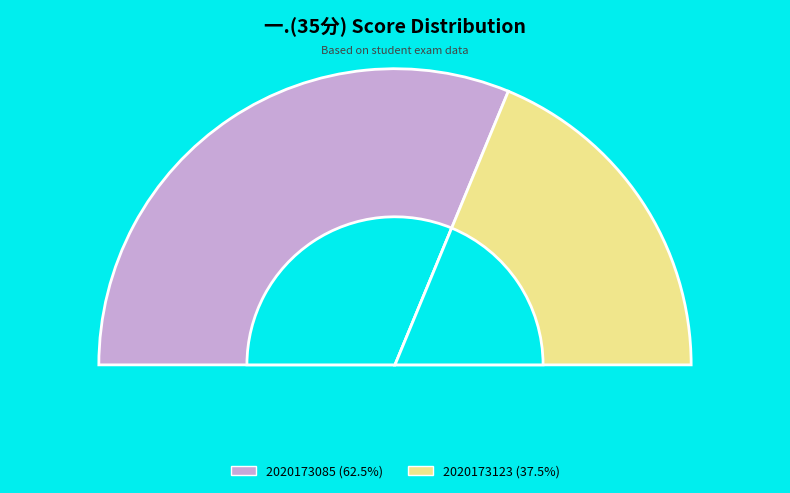

What is the ratio of the value at 2020173085 to the value at 2020173123?

1.7